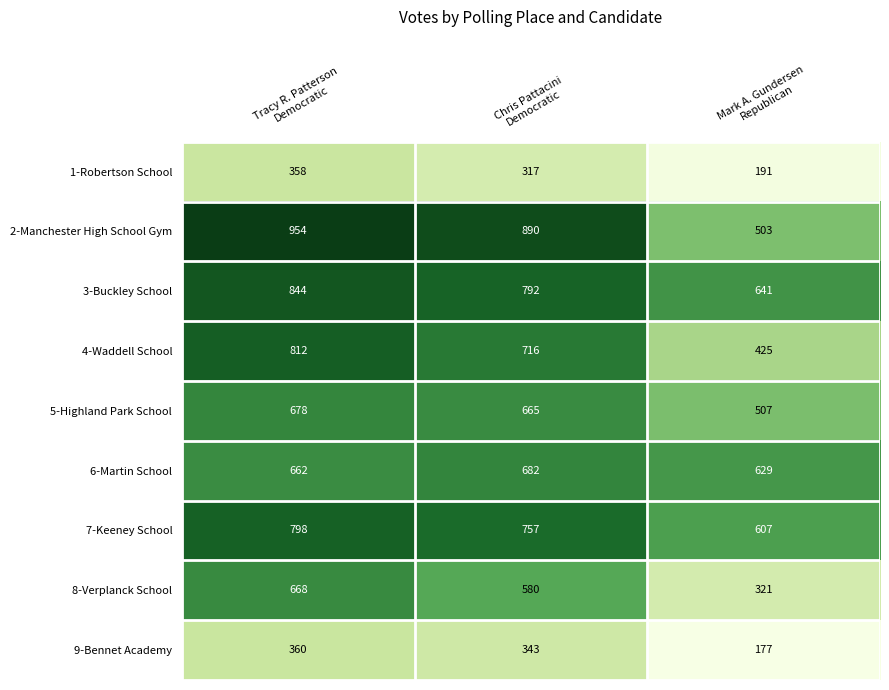

Which series has the widest spread of values?

2-Manchester High School Gym